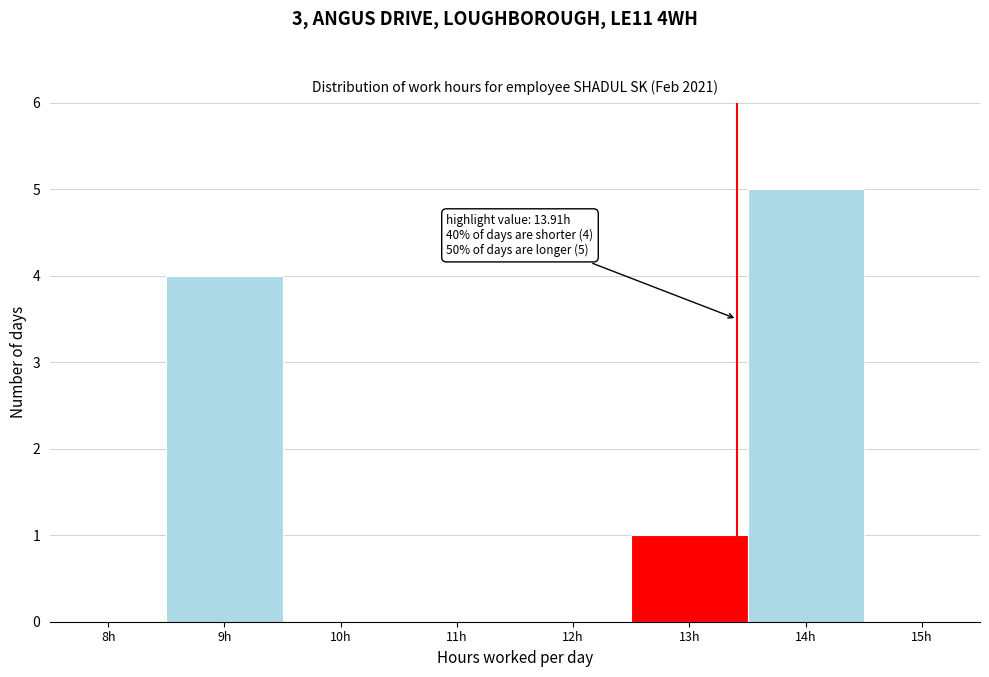

Reading left to right, extract all data points from this chart.

8h=0	9h=4	10h=0	11h=0	12h=0	13h=1	14h=5	15h=0